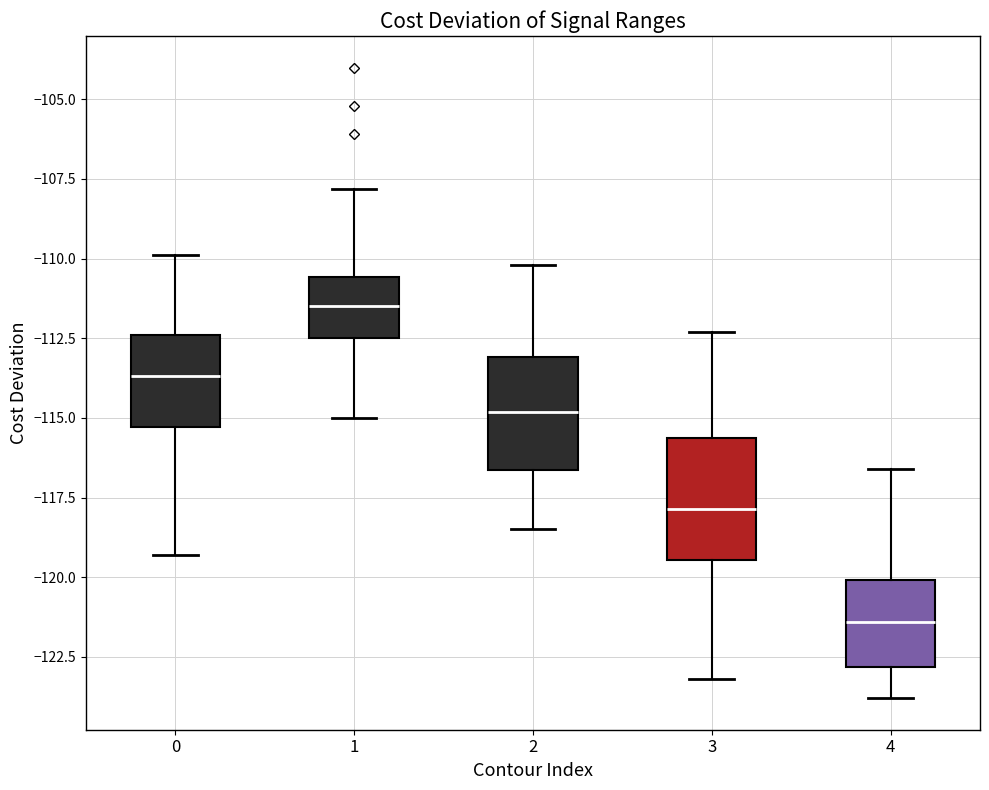

Where is the lower edge of the box at x = 2 on the y-axis? The values are not printed on the chart, so give them approximately, as read against the axis.

-116.5